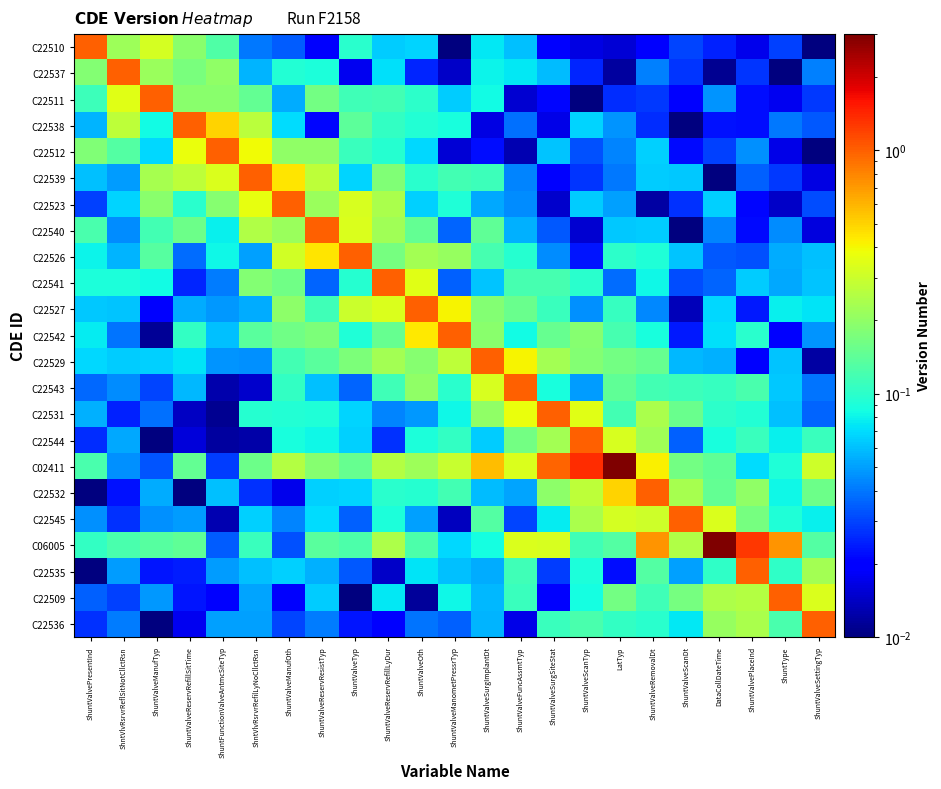

Reading left to right, list all the values displayed in this chart.

C22510: ShuntValvePresentInd=1.0	ShntVlvRsrvrReflSitNotCllctRsn=0.2	ShuntValveManufTyp=0.3	ShuntValveReservRefillSitTime=0.2	ShuntFunctionValveAntmcSiteTyp=0.1	ShntVlvRsrvrRefilLyNoCllctRsn=0.0	ShuntValveManufOth=0.0	ShuntValveReservResistTyp=0.0	ShuntValveTyp=0.1	ShuntValveReservRefillLyDur=0.1	ShuntValveOth=0.1	ShuntValveManometPressrTyp=0.0	ShuntValveSurgImplantDt=0.1	ShuntValveFuncAssmtTyp=0.1	ShuntValveSurgSiteStat=0.0	ShuntValveScanTyp=0.0	LatTyp=0.0	ShuntValveRemovalDt=0.0	ShuntValveScanDt=0.0	DataCollDateTime=0.0	ShuntValvePlaceInd=0.0	ShuntType=0.0	ShuntValveSettingTyp=0.0
C22537: ShuntValvePresentInd=0.2	ShntVlvRsrvrReflSitNotCllctRsn=1.0	ShuntValveManufTyp=0.2	ShuntValveReservRefillSitTime=0.2	ShuntFunctionValveAntmcSiteTyp=0.2	ShntVlvRsrvrRefilLyNoCllctRsn=0.1	ShuntValveManufOth=0.1	ShuntValveReservResistTyp=0.1	ShuntValveTyp=0.0	ShuntValveReservRefillLyDur=0.1	ShuntValveOth=0.0	ShuntValveManometPressrTyp=0.0	ShuntValveSurgImplantDt=0.1	ShuntValveFuncAssmtTyp=0.1	ShuntValveSurgSiteStat=0.1	ShuntValveScanTyp=0.0	LatTyp=0.0	ShuntValveRemovalDt=0.0	ShuntValveScanDt=0.0	DataCollDateTime=0.0	ShuntValvePlaceInd=0.0	ShuntType=0.0	ShuntValveSettingTyp=0.0
C22511: ShuntValvePresentInd=0.1	ShntVlvRsrvrReflSitNotCllctRsn=0.3	ShuntValveManufTyp=1.0	ShuntValveReservRefillSitTime=0.2	ShuntFunctionValveAntmcSiteTyp=0.2	ShntVlvRsrvrRefilLyNoCllctRsn=0.1	ShuntValveManufOth=0.1	ShuntValveReservResistTyp=0.2	ShuntValveTyp=0.1	ShuntValveReservRefillLyDur=0.1	ShuntValveOth=0.1	ShuntValveManometPressrTyp=0.1	ShuntValveSurgImplantDt=0.1	ShuntValveFuncAssmtTyp=0.0	ShuntValveSurgSiteStat=0.0	ShuntValveScanTyp=0.0	LatTyp=0.0	ShuntValveRemovalDt=0.0	ShuntValveScanDt=0.0	DataCollDateTime=0.0	ShuntValvePlaceInd=0.0	ShuntType=0.0	ShuntValveSettingTyp=0.0
C22538: ShuntValvePresentInd=0.1	ShntVlvRsrvrReflSitNotCllctRsn=0.3	ShuntValveManufTyp=0.1	ShuntValveReservRefillSitTime=1.0	ShuntFunctionValveAntmcSiteTyp=0.5	ShntVlvRsrvrRefilLyNoCllctRsn=0.3	ShuntValveManufOth=0.1	ShuntValveReservResistTyp=0.0	ShuntValveTyp=0.1	ShuntValveReservRefillLyDur=0.1	ShuntValveOth=0.1	ShuntValveManometPressrTyp=0.1	ShuntValveSurgImplantDt=0.0	ShuntValveFuncAssmtTyp=0.0	ShuntValveSurgSiteStat=0.0	ShuntValveScanTyp=0.1	LatTyp=0.0	ShuntValveRemovalDt=0.0	ShuntValveScanDt=0.0	DataCollDateTime=0.0	ShuntValvePlaceInd=0.0	ShuntType=0.0	ShuntValveSettingTyp=0.0
C22512: ShuntValvePresentInd=0.2	ShntVlvRsrvrReflSitNotCllctRsn=0.1	ShuntValveManufTyp=0.1	ShuntValveReservRefillSitTime=0.4	ShuntFunctionValveAntmcSiteTyp=1.0	ShntVlvRsrvrRefilLyNoCllctRsn=0.4	ShuntValveManufOth=0.2	ShuntValveReservResistTyp=0.2	ShuntValveTyp=0.1	ShuntValveReservRefillLyDur=0.1	ShuntValveOth=0.1	ShuntValveManometPressrTyp=0.0	ShuntValveSurgImplantDt=0.0	ShuntValveFuncAssmtTyp=0.0	ShuntValveSurgSiteStat=0.1	ShuntValveScanTyp=0.0	LatTyp=0.0	ShuntValveRemovalDt=0.1	ShuntValveScanDt=0.0	DataCollDateTime=0.0	ShuntValvePlaceInd=0.0	ShuntType=0.0	ShuntValveSettingTyp=0.0
C22539: ShuntValvePresentInd=0.1	ShntVlvRsrvrReflSitNotCllctRsn=0.0	ShuntValveManufTyp=0.2	ShuntValveReservRefillSitTime=0.3	ShuntFunctionValveAntmcSiteTyp=0.3	ShntVlvRsrvrRefilLyNoCllctRsn=1.0	ShuntValveManufOth=0.4	ShuntValveReservResistTyp=0.3	ShuntValveTyp=0.1	ShuntValveReservRefillLyDur=0.2	ShuntValveOth=0.1	ShuntValveManometPressrTyp=0.1	ShuntValveSurgImplantDt=0.1	ShuntValveFuncAssmtTyp=0.0	ShuntValveSurgSiteStat=0.0	ShuntValveScanTyp=0.0	LatTyp=0.0	ShuntValveRemovalDt=0.1	ShuntValveScanDt=0.1	DataCollDateTime=0.0	ShuntValvePlaceInd=0.0	ShuntType=0.0	ShuntValveSettingTyp=0.0
C22523: ShuntValvePresentInd=0.0	ShntVlvRsrvrReflSitNotCllctRsn=0.1	ShuntValveManufTyp=0.2	ShuntValveReservRefillSitTime=0.1	ShuntFunctionValveAntmcSiteTyp=0.2	ShntVlvRsrvrRefilLyNoCllctRsn=0.4	ShuntValveManufOth=1.0	ShuntValveReservResistTyp=0.2	ShuntValveTyp=0.3	ShuntValveReservRefillLyDur=0.2	ShuntValveOth=0.1	ShuntValveManometPressrTyp=0.1	ShuntValveSurgImplantDt=0.1	ShuntValveFuncAssmtTyp=0.0	ShuntValveSurgSiteStat=0.0	ShuntValveScanTyp=0.1	LatTyp=0.1	ShuntValveRemovalDt=0.0	ShuntValveScanDt=0.0	DataCollDateTime=0.1	ShuntValvePlaceInd=0.0	ShuntType=0.0	ShuntValveSettingTyp=0.0
C22540: ShuntValvePresentInd=0.1	ShntVlvRsrvrReflSitNotCllctRsn=0.0	ShuntValveManufTyp=0.1	ShuntValveReservRefillSitTime=0.2	ShuntFunctionValveAntmcSiteTyp=0.1	ShntVlvRsrvrRefilLyNoCllctRsn=0.3	ShuntValveManufOth=0.2	ShuntValveReservResistTyp=1.0	ShuntValveTyp=0.3	ShuntValveReservRefillLyDur=0.2	ShuntValveOth=0.1	ShuntValveManometPressrTyp=0.0	ShuntValveSurgImplantDt=0.1	ShuntValveFuncAssmtTyp=0.1	ShuntValveSurgSiteStat=0.0	ShuntValveScanTyp=0.0	LatTyp=0.1	ShuntValveRemovalDt=0.1	ShuntValveScanDt=0.0	DataCollDateTime=0.0	ShuntValvePlaceInd=0.0	ShuntType=0.0	ShuntValveSettingTyp=0.0
C22526: ShuntValvePresentInd=0.1	ShntVlvRsrvrReflSitNotCllctRsn=0.1	ShuntValveManufTyp=0.1	ShuntValveReservRefillSitTime=0.0	ShuntFunctionValveAntmcSiteTyp=0.1	ShntVlvRsrvrRefilLyNoCllctRsn=0.1	ShuntValveManufOth=0.3	ShuntValveReservResistTyp=0.4	ShuntValveTyp=1.0	ShuntValveReservRefillLyDur=0.2	ShuntValveOth=0.2	ShuntValveManometPressrTyp=0.2	ShuntValveSurgImplantDt=0.1	ShuntValveFuncAssmtTyp=0.1	ShuntValveSurgSiteStat=0.0	ShuntValveScanTyp=0.0	LatTyp=0.1	ShuntValveRemovalDt=0.1	ShuntValveScanDt=0.1	DataCollDateTime=0.0	ShuntValvePlaceInd=0.0	ShuntType=0.1	ShuntValveSettingTyp=0.1
C22541: ShuntValvePresentInd=0.1	ShntVlvRsrvrReflSitNotCllctRsn=0.1	ShuntValveManufTyp=0.1	ShuntValveReservRefillSitTime=0.0	ShuntFunctionValveAntmcSiteTyp=0.0	ShntVlvRsrvrRefilLyNoCllctRsn=0.2	ShuntValveManufOth=0.2	ShuntValveReservResistTyp=0.0	ShuntValveTyp=0.1	ShuntValveReservRefillLyDur=1.0	ShuntValveOth=0.3	ShuntValveManometPressrTyp=0.0	ShuntValveSurgImplantDt=0.1	ShuntValveFuncAssmtTyp=0.1	ShuntValveSurgSiteStat=0.1	ShuntValveScanTyp=0.1	LatTyp=0.0	ShuntValveRemovalDt=0.1	ShuntValveScanDt=0.0	DataCollDateTime=0.0	ShuntValvePlaceInd=0.1	ShuntType=0.1	ShuntValveSettingTyp=0.1
C22527: ShuntValvePresentInd=0.1	ShntVlvRsrvrReflSitNotCllctRsn=0.1	ShuntValveManufTyp=0.0	ShuntValveReservRefillSitTime=0.1	ShuntFunctionValveAntmcSiteTyp=0.0	ShntVlvRsrvrRefilLyNoCllctRsn=0.1	ShuntValveManufOth=0.2	ShuntValveReservResistTyp=0.1	ShuntValveTyp=0.3	ShuntValveReservRefillLyDur=0.3	ShuntValveOth=1.0	ShuntValveManometPressrTyp=0.4	ShuntValveSurgImplantDt=0.2	ShuntValveFuncAssmtTyp=0.2	ShuntValveSurgSiteStat=0.1	ShuntValveScanTyp=0.0	LatTyp=0.1	ShuntValveRemovalDt=0.0	ShuntValveScanDt=0.0	DataCollDateTime=0.1	ShuntValvePlaceInd=0.0	ShuntType=0.1	ShuntValveSettingTyp=0.1
C22542: ShuntValvePresentInd=0.1	ShntVlvRsrvrReflSitNotCllctRsn=0.0	ShuntValveManufTyp=0.0	ShuntValveReservRefillSitTime=0.1	ShuntFunctionValveAntmcSiteTyp=0.1	ShntVlvRsrvrRefilLyNoCllctRsn=0.1	ShuntValveManufOth=0.2	ShuntValveReservResistTyp=0.2	ShuntValveTyp=0.1	ShuntValveReservRefillLyDur=0.1	ShuntValveOth=0.4	ShuntValveManometPressrTyp=1.0	ShuntValveSurgImplantDt=0.2	ShuntValveFuncAssmtTyp=0.1	ShuntValveSurgSiteStat=0.2	ShuntValveScanTyp=0.2	LatTyp=0.1	ShuntValveRemovalDt=0.1	ShuntValveScanDt=0.0	DataCollDateTime=0.1	ShuntValvePlaceInd=0.1	ShuntType=0.0	ShuntValveSettingTyp=0.0
C22529: ShuntValvePresentInd=0.1	ShntVlvRsrvrReflSitNotCllctRsn=0.1	ShuntValveManufTyp=0.1	ShuntValveReservRefillSitTime=0.1	ShuntFunctionValveAntmcSiteTyp=0.0	ShntVlvRsrvrRefilLyNoCllctRsn=0.0	ShuntValveManufOth=0.1	ShuntValveReservResistTyp=0.1	ShuntValveTyp=0.2	ShuntValveReservRefillLyDur=0.2	ShuntValveOth=0.2	ShuntValveManometPressrTyp=0.3	ShuntValveSurgImplantDt=1.0	ShuntValveFuncAssmtTyp=0.4	ShuntValveSurgSiteStat=0.2	ShuntValveScanTyp=0.2	LatTyp=0.2	ShuntValveRemovalDt=0.2	ShuntValveScanDt=0.1	DataCollDateTime=0.1	ShuntValvePlaceInd=0.0	ShuntType=0.1	ShuntValveSettingTyp=0.0
C22543: ShuntValvePresentInd=0.0	ShntVlvRsrvrReflSitNotCllctRsn=0.0	ShuntValveManufTyp=0.0	ShuntValveReservRefillSitTime=0.1	ShuntFunctionValveAntmcSiteTyp=0.0	ShntVlvRsrvrRefilLyNoCllctRsn=0.0	ShuntValveManufOth=0.1	ShuntValveReservResistTyp=0.1	ShuntValveTyp=0.0	ShuntValveReservRefillLyDur=0.1	ShuntValveOth=0.2	ShuntValveManometPressrTyp=0.1	ShuntValveSurgImplantDt=0.3	ShuntValveFuncAssmtTyp=1.0	ShuntValveSurgSiteStat=0.1	ShuntValveScanTyp=0.0	LatTyp=0.1	ShuntValveRemovalDt=0.1	ShuntValveScanDt=0.1	DataCollDateTime=0.1	ShuntValvePlaceInd=0.1	ShuntType=0.1	ShuntValveSettingTyp=0.0
C22531: ShuntValvePresentInd=0.1	ShntVlvRsrvrReflSitNotCllctRsn=0.0	ShuntValveManufTyp=0.0	ShuntValveReservRefillSitTime=0.0	ShuntFunctionValveAntmcSiteTyp=0.0	ShntVlvRsrvrRefilLyNoCllctRsn=0.1	ShuntValveManufOth=0.1	ShuntValveReservResistTyp=0.1	ShuntValveTyp=0.1	ShuntValveReservRefillLyDur=0.0	ShuntValveOth=0.0	ShuntValveManometPressrTyp=0.1	ShuntValveSurgImplantDt=0.2	ShuntValveFuncAssmtTyp=0.4	ShuntValveSurgSiteStat=1.0	ShuntValveScanTyp=0.3	LatTyp=0.1	ShuntValveRemovalDt=0.2	ShuntValveScanDt=0.2	DataCollDateTime=0.1	ShuntValvePlaceInd=0.1	ShuntType=0.1	ShuntValveSettingTyp=0.0
C22544: ShuntValvePresentInd=0.0	ShntVlvRsrvrReflSitNotCllctRsn=0.1	ShuntValveManufTyp=0.0	ShuntValveReservRefillSitTime=0.0	ShuntFunctionValveAntmcSiteTyp=0.0	ShntVlvRsrvrRefilLyNoCllctRsn=0.0	ShuntValveManufOth=0.1	ShuntValveReservResistTyp=0.1	ShuntValveTyp=0.1	ShuntValveReservRefillLyDur=0.0	ShuntValveOth=0.1	ShuntValveManometPressrTyp=0.1	ShuntValveSurgImplantDt=0.1	ShuntValveFuncAssmtTyp=0.2	ShuntValveSurgSiteStat=0.2	ShuntValveScanTyp=1.0	LatTyp=0.3	ShuntValveRemovalDt=0.2	ShuntValveScanDt=0.0	DataCollDateTime=0.1	ShuntValvePlaceInd=0.1	ShuntType=0.1	ShuntValveSettingTyp=0.1
C02411: ShuntValvePresentInd=0.1	ShntVlvRsrvrReflSitNotCllctRsn=0.0	ShuntValveManufTyp=0.0	ShuntValveReservRefillSitTime=0.1	ShuntFunctionValveAntmcSiteTyp=0.0	ShntVlvRsrvrRefilLyNoCllctRsn=0.2	ShuntValveManufOth=0.3	ShuntValveReservResistTyp=0.2	ShuntValveTyp=0.1	ShuntValveReservRefillLyDur=0.3	ShuntValveOth=0.2	ShuntValveManometPressrTyp=0.3	ShuntValveSurgImplantDt=0.6	ShuntValveFuncAssmtTyp=0.3	ShuntValveSurgSiteStat=1.0	ShuntValveScanTyp=1.4	LatTyp=3.0	ShuntValveRemovalDt=0.4	ShuntValveScanDt=0.2	DataCollDateTime=0.1	ShuntValvePlaceInd=0.1	ShuntType=0.1	ShuntValveSettingTyp=0.3
C22532: ShuntValvePresentInd=0.0	ShntVlvRsrvrReflSitNotCllctRsn=0.0	ShuntValveManufTyp=0.1	ShuntValveReservRefillSitTime=0.0	ShuntFunctionValveAntmcSiteTyp=0.1	ShntVlvRsrvrRefilLyNoCllctRsn=0.0	ShuntValveManufOth=0.0	ShuntValveReservResistTyp=0.1	ShuntValveTyp=0.1	ShuntValveReservRefillLyDur=0.1	ShuntValveOth=0.1	ShuntValveManometPressrTyp=0.1	ShuntValveSurgImplantDt=0.1	ShuntValveFuncAssmtTyp=0.1	ShuntValveSurgSiteStat=0.2	ShuntValveScanTyp=0.3	LatTyp=0.5	ShuntValveRemovalDt=1.0	ShuntValveScanDt=0.2	DataCollDateTime=0.1	ShuntValvePlaceInd=0.2	ShuntType=0.1	ShuntValveSettingTyp=0.2
C22545: ShuntValvePresentInd=0.0	ShntVlvRsrvrReflSitNotCllctRsn=0.0	ShuntValveManufTyp=0.0	ShuntValveReservRefillSitTime=0.0	ShuntFunctionValveAntmcSiteTyp=0.0	ShntVlvRsrvrRefilLyNoCllctRsn=0.1	ShuntValveManufOth=0.0	ShuntValveReservResistTyp=0.1	ShuntValveTyp=0.0	ShuntValveReservRefillLyDur=0.1	ShuntValveOth=0.1	ShuntValveManometPressrTyp=0.0	ShuntValveSurgImplantDt=0.1	ShuntValveFuncAssmtTyp=0.0	ShuntValveSurgSiteStat=0.1	ShuntValveScanTyp=0.2	LatTyp=0.3	ShuntValveRemovalDt=0.3	ShuntValveScanDt=1.0	DataCollDateTime=0.3	ShuntValvePlaceInd=0.2	ShuntType=0.1	ShuntValveSettingTyp=0.1
C06005: ShuntValvePresentInd=0.1	ShntVlvRsrvrReflSitNotCllctRsn=0.1	ShuntValveManufTyp=0.1	ShuntValveReservRefillSitTime=0.1	ShuntFunctionValveAntmcSiteTyp=0.0	ShntVlvRsrvrRefilLyNoCllctRsn=0.1	ShuntValveManufOth=0.0	ShuntValveReservResistTyp=0.1	ShuntValveTyp=0.1	ShuntValveReservRefillLyDur=0.2	ShuntValveOth=0.1	ShuntValveManometPressrTyp=0.1	ShuntValveSurgImplantDt=0.1	ShuntValveFuncAssmtTyp=0.3	ShuntValveSurgSiteStat=0.3	ShuntValveScanTyp=0.1	LatTyp=0.1	ShuntValveRemovalDt=0.7	ShuntValveScanDt=0.2	DataCollDateTime=3.0	ShuntValvePlaceInd=1.3	ShuntType=0.7	ShuntValveSettingTyp=0.1
C22535: ShuntValvePresentInd=0.0	ShntVlvRsrvrReflSitNotCllctRsn=0.0	ShuntValveManufTyp=0.0	ShuntValveReservRefillSitTime=0.0	ShuntFunctionValveAntmcSiteTyp=0.0	ShntVlvRsrvrRefilLyNoCllctRsn=0.1	ShuntValveManufOth=0.1	ShuntValveReservResistTyp=0.1	ShuntValveTyp=0.0	ShuntValveReservRefillLyDur=0.0	ShuntValveOth=0.1	ShuntValveManometPressrTyp=0.1	ShuntValveSurgImplantDt=0.1	ShuntValveFuncAssmtTyp=0.1	ShuntValveSurgSiteStat=0.0	ShuntValveScanTyp=0.1	LatTyp=0.0	ShuntValveRemovalDt=0.1	ShuntValveScanDt=0.1	DataCollDateTime=0.1	ShuntValvePlaceInd=1.0	ShuntType=0.1	ShuntValveSettingTyp=0.2
C22509: ShuntValvePresentInd=0.0	ShntVlvRsrvrReflSitNotCllctRsn=0.0	ShuntValveManufTyp=0.0	ShuntValveReservRefillSitTime=0.0	ShuntFunctionValveAntmcSiteTyp=0.0	ShntVlvRsrvrRefilLyNoCllctRsn=0.1	ShuntValveManufOth=0.0	ShuntValveReservResistTyp=0.1	ShuntValveTyp=0.0	ShuntValveReservRefillLyDur=0.1	ShuntValveOth=0.0	ShuntValveManometPressrTyp=0.1	ShuntValveSurgImplantDt=0.1	ShuntValveFuncAssmtTyp=0.1	ShuntValveSurgSiteStat=0.0	ShuntValveScanTyp=0.1	LatTyp=0.2	ShuntValveRemovalDt=0.1	ShuntValveScanDt=0.2	DataCollDateTime=0.2	ShuntValvePlaceInd=0.3	ShuntType=1.0	ShuntValveSettingTyp=0.3
C22536: ShuntValvePresentInd=0.0	ShntVlvRsrvrReflSitNotCllctRsn=0.0	ShuntValveManufTyp=0.0	ShuntValveReservRefillSitTime=0.0	ShuntFunctionValveAntmcSiteTyp=0.1	ShntVlvRsrvrRefilLyNoCllctRsn=0.1	ShuntValveManufOth=0.0	ShuntValveReservResistTyp=0.0	ShuntValveTyp=0.0	ShuntValveReservRefillLyDur=0.0	ShuntValveOth=0.0	ShuntValveManometPressrTyp=0.0	ShuntValveSurgImplantDt=0.1	ShuntValveFuncAssmtTyp=0.0	ShuntValveSurgSiteStat=0.1	ShuntValveScanTyp=0.1	LatTyp=0.1	ShuntValveRemovalDt=0.1	ShuntValveScanDt=0.1	DataCollDateTime=0.2	ShuntValvePlaceInd=0.2	ShuntType=0.1	ShuntValveSettingTyp=1.0